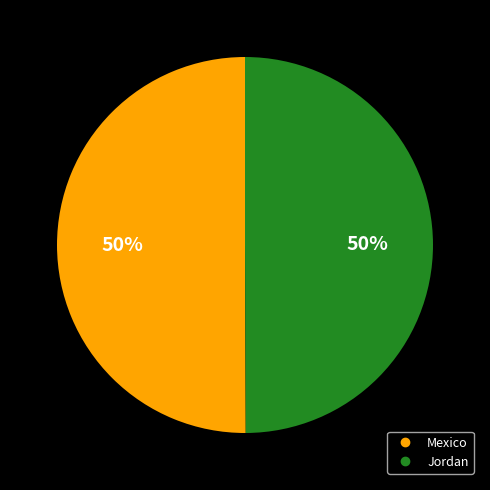

True or false: Jordan accounts for 44% of the total.

False